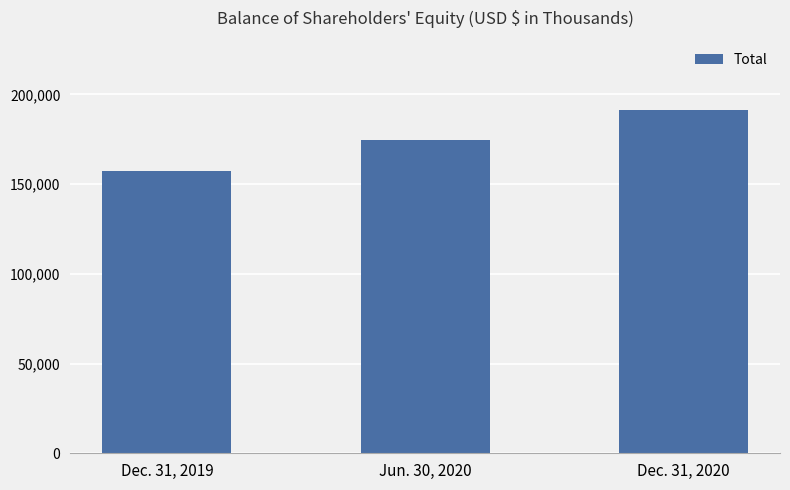

What is the minimum value shown in the chart?

157554